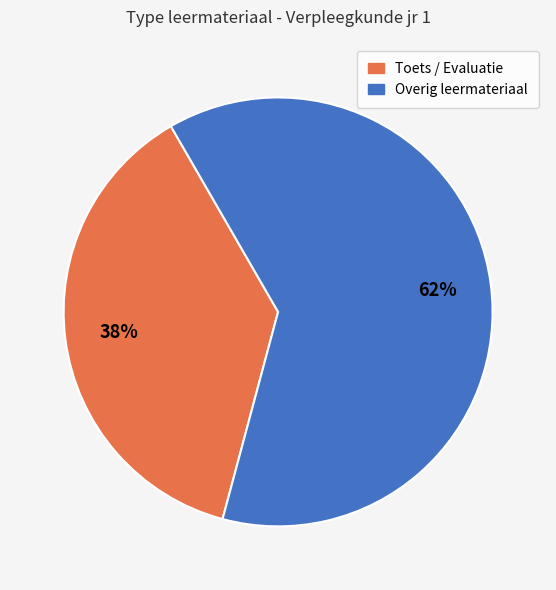

Is there a majority slice in this chart?

Yes